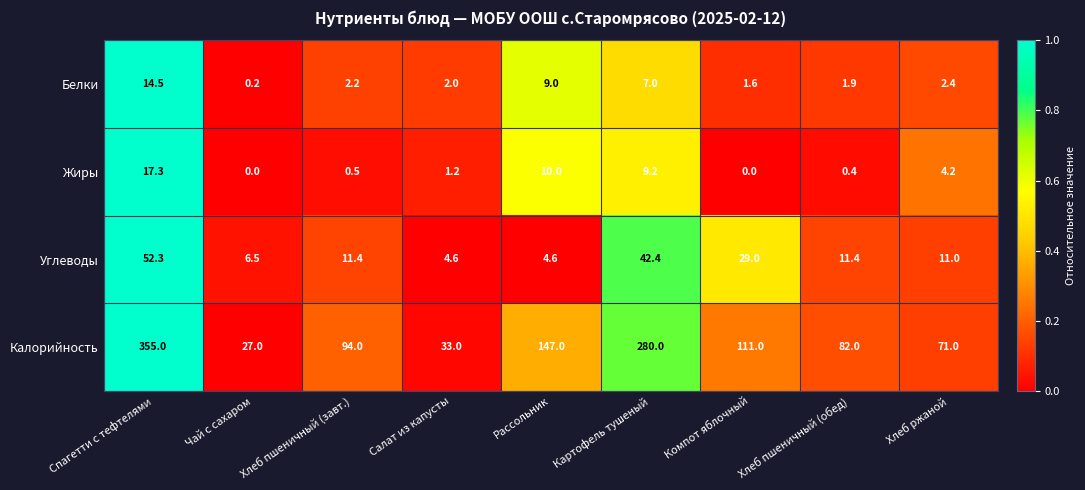

What is the difference between the maximum and second lowest values in the Углеводы series?

47.7